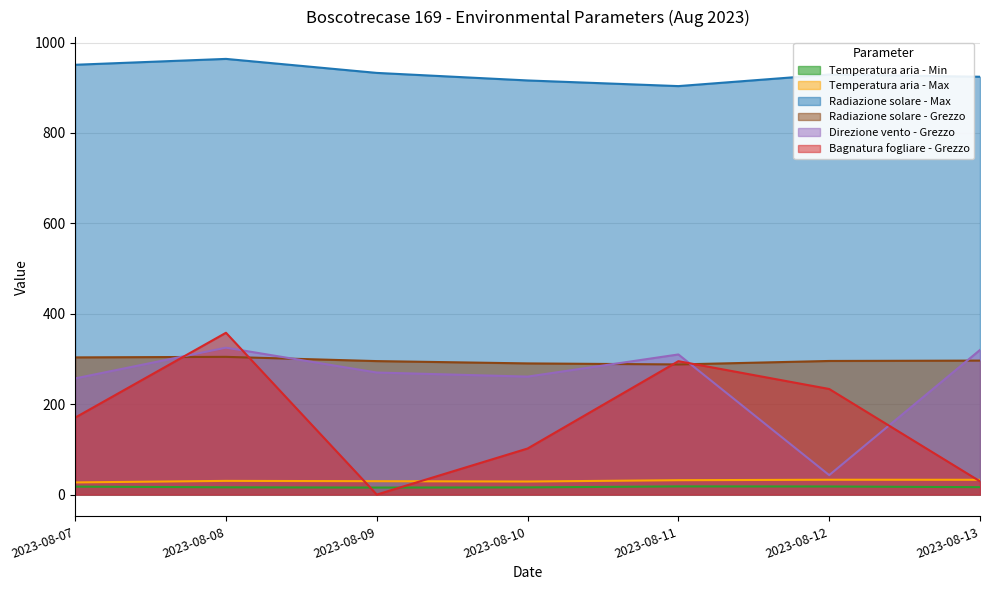

What is the value of the Temperatura aria - Min point at the 4th from the left?

15.9